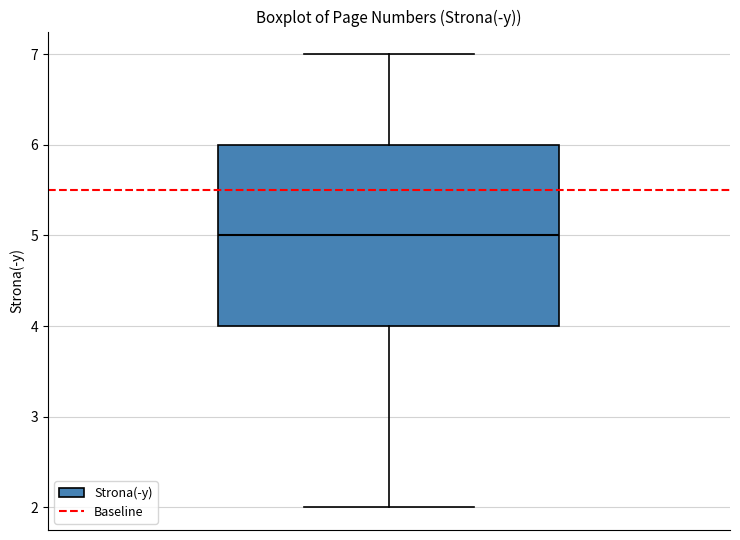

Transcribe this box plot: give where the median line is, the range the box spans, and where the two whiskers end, as read against the y-axis. The values are not printed on the chart, so give them approximately, as read against the axis.

median 5, box 4 to 6, whiskers 2 to 7